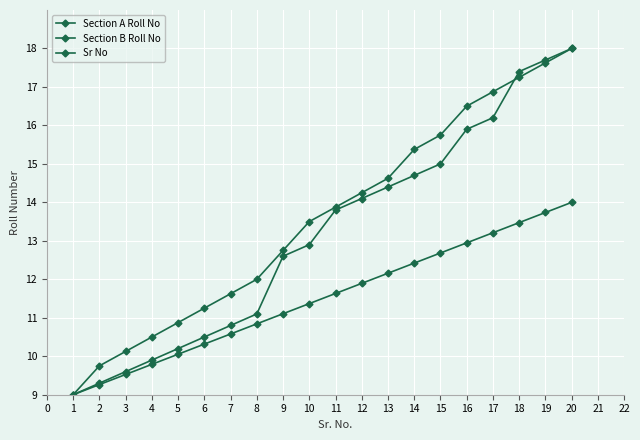

How many data points in Section B Roll No are less than 13?

9